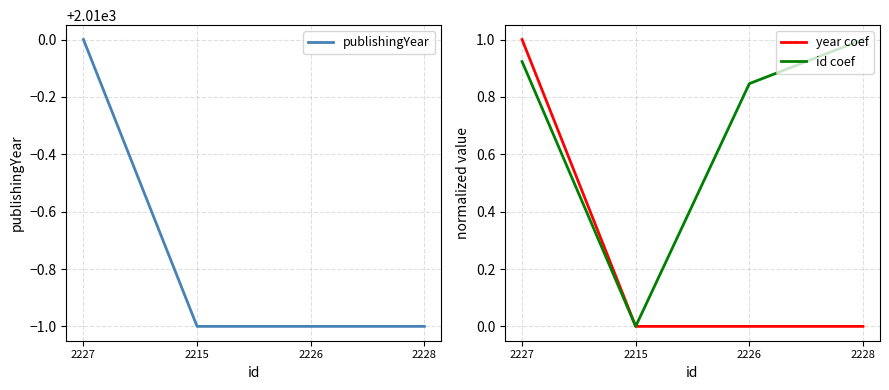

Which category has the highest value across all series?

2227